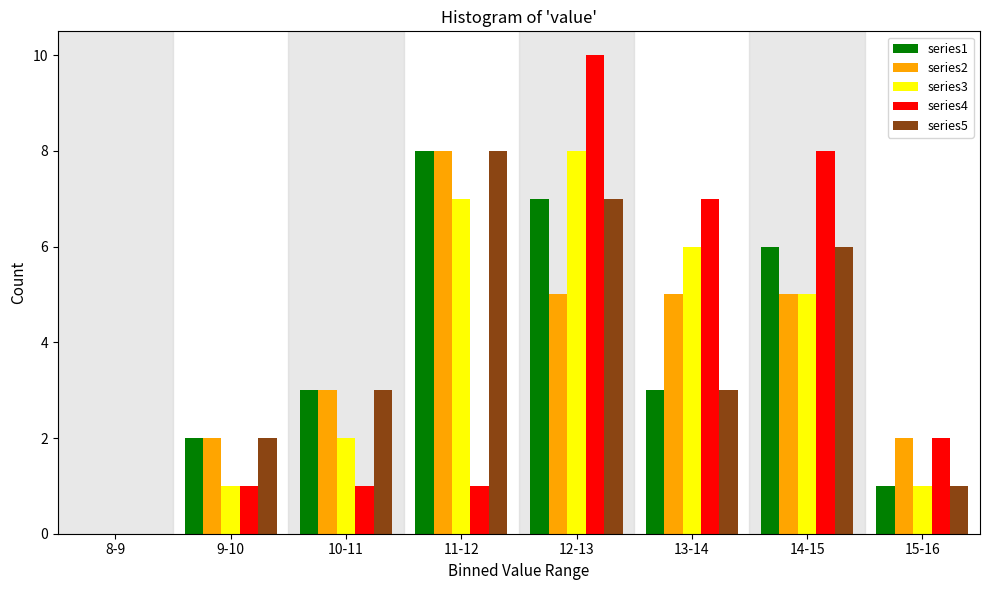

Is the value of series3 at 8-9 greater than the value of series5 at 10-11?

No